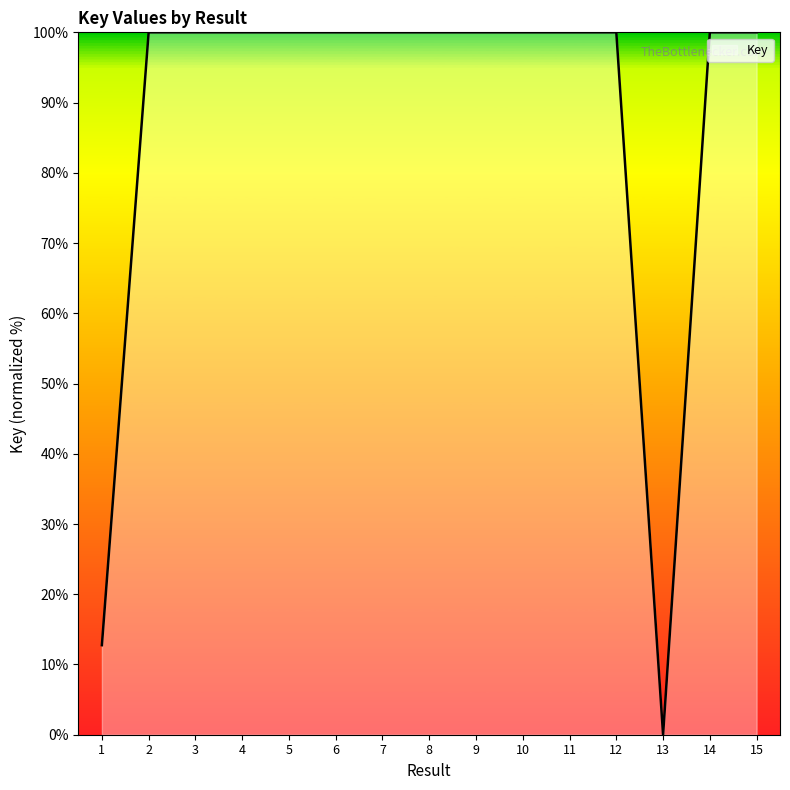

At which category does the chart reach its minimum across all series?

13